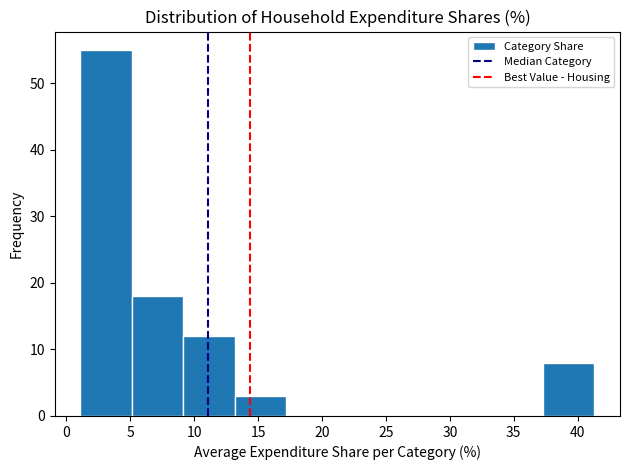

Reading left to right, transcribe this chart: for each bar, give the range it covers on the x-axis and its height. Neither the bar edges nor the heights are printed on the chart, so give them approximately, as read against the axes.

1.0 to 5.0: 55
5.0 to 9.0: 18
9.0 to 13.0: 12
13.0 to 17.0: 3
17.0 to 21.0: 0
21.0 to 25.0: 0
25.0 to 29.0: 0
29.0 to 33.5: 0
33.5 to 37.5: 0
37.5 to 41.5: 8